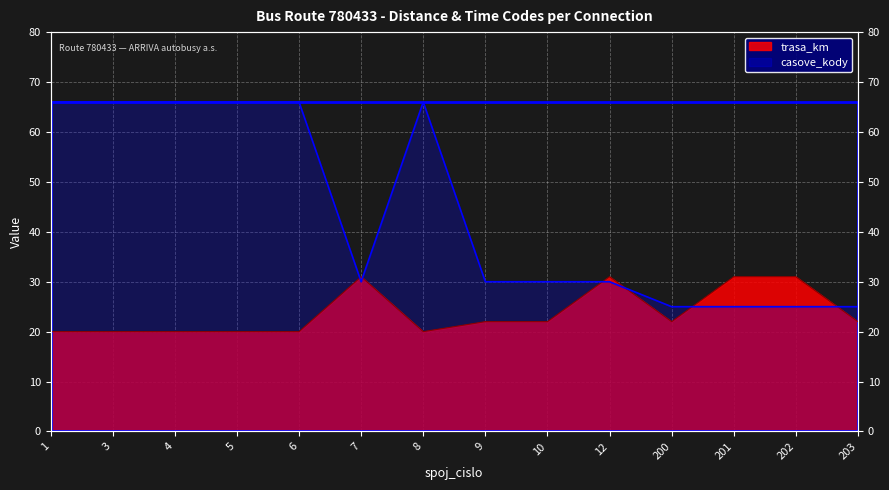

Count the number of data series in this chart.

2